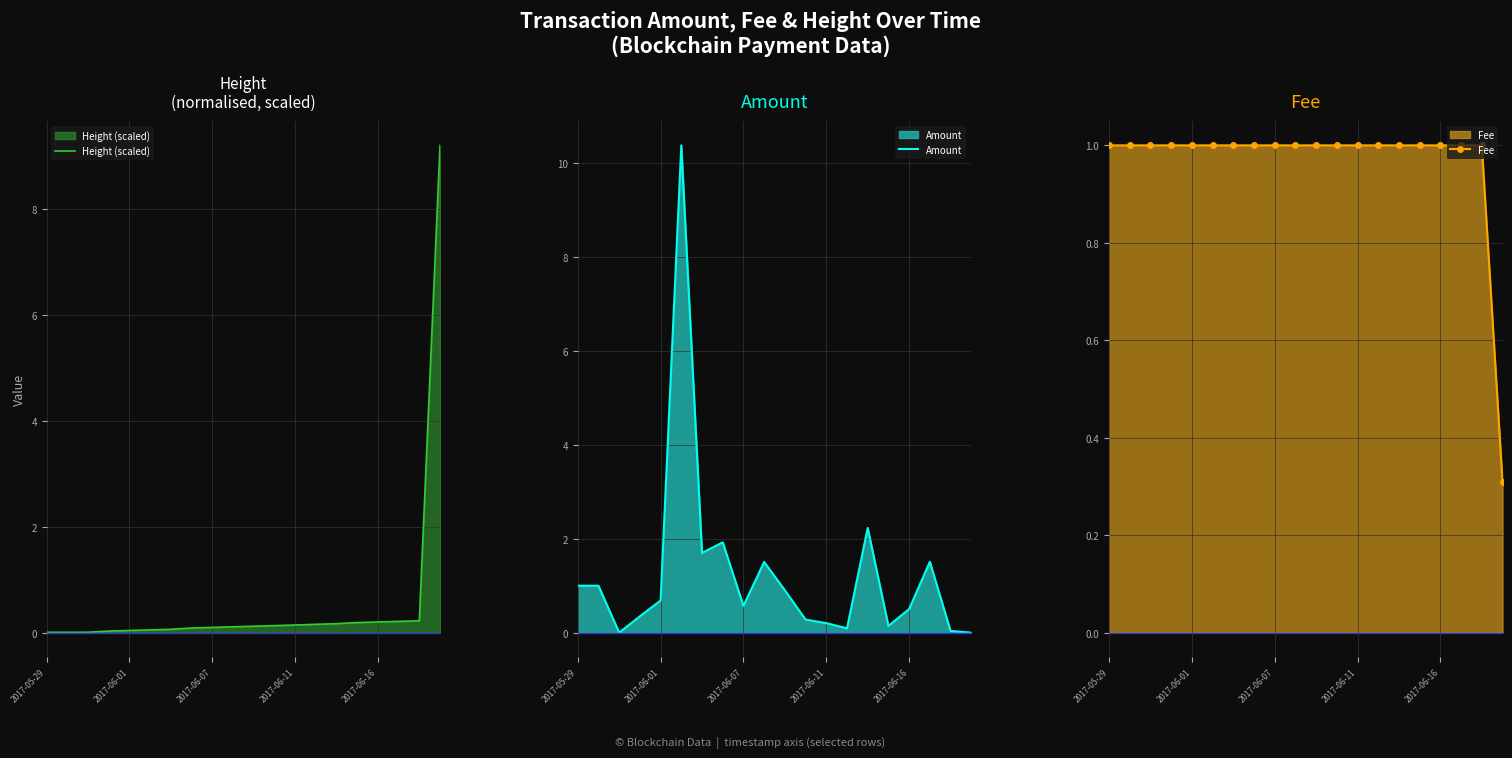

Which category has the highest value across all series?

5